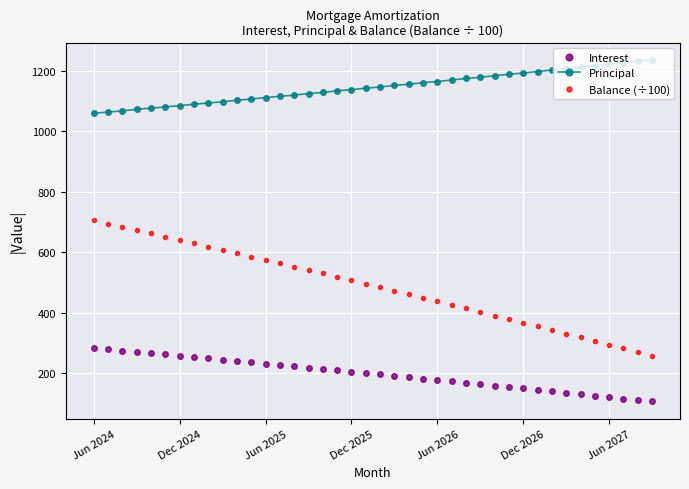

What are all the series names shown in the legend?

Interest, Principal, Balance (÷100)